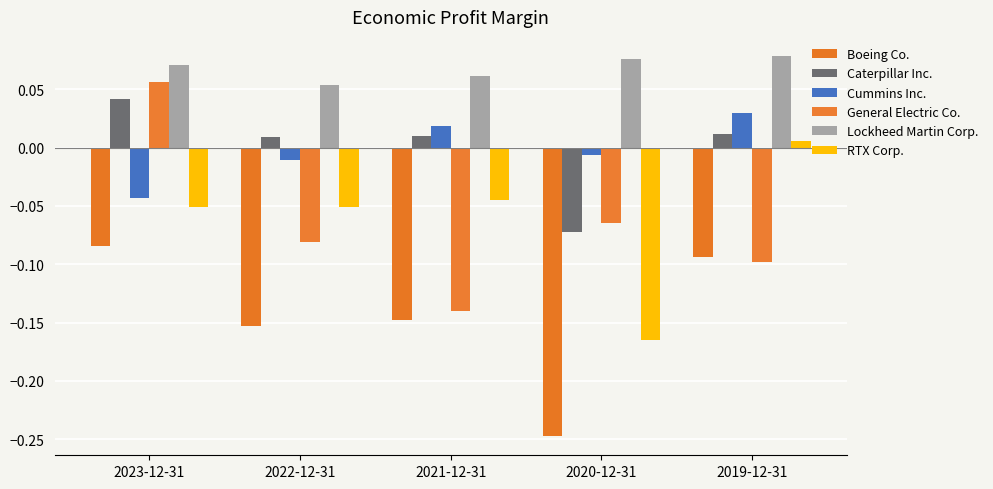

At how many categories does at least one series exceed 0?

5